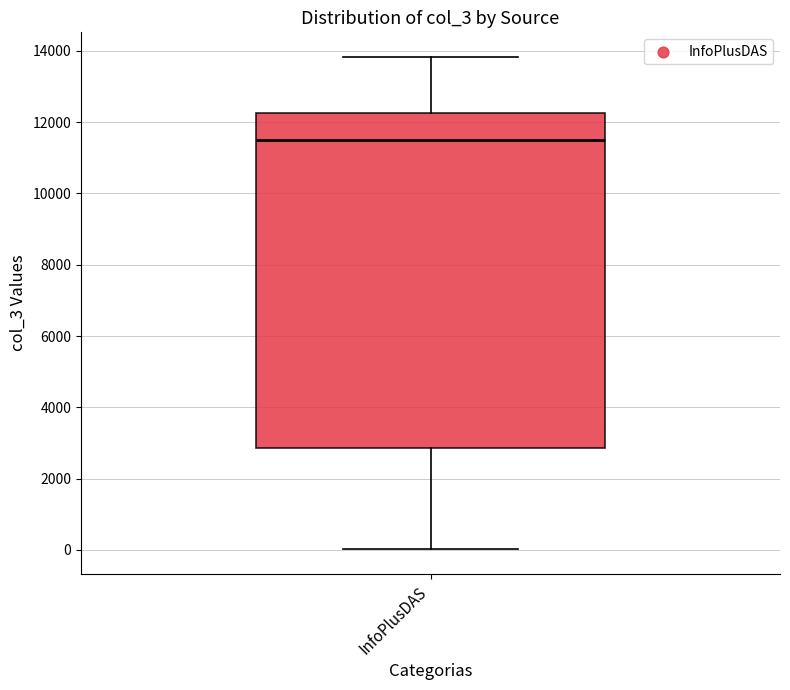

Transcribe this box plot: give where the median line is, the range the box spans, and where the two whiskers end, as read against the y-axis. The values are not printed on the chart, so give them approximately, as read against the axis.

median 11600, box 2800 to 12200, whiskers 0 to 13800